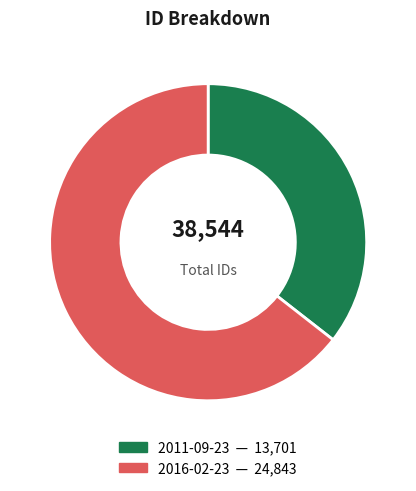

What is the smallest slice in the pie chart?

2011-09-23